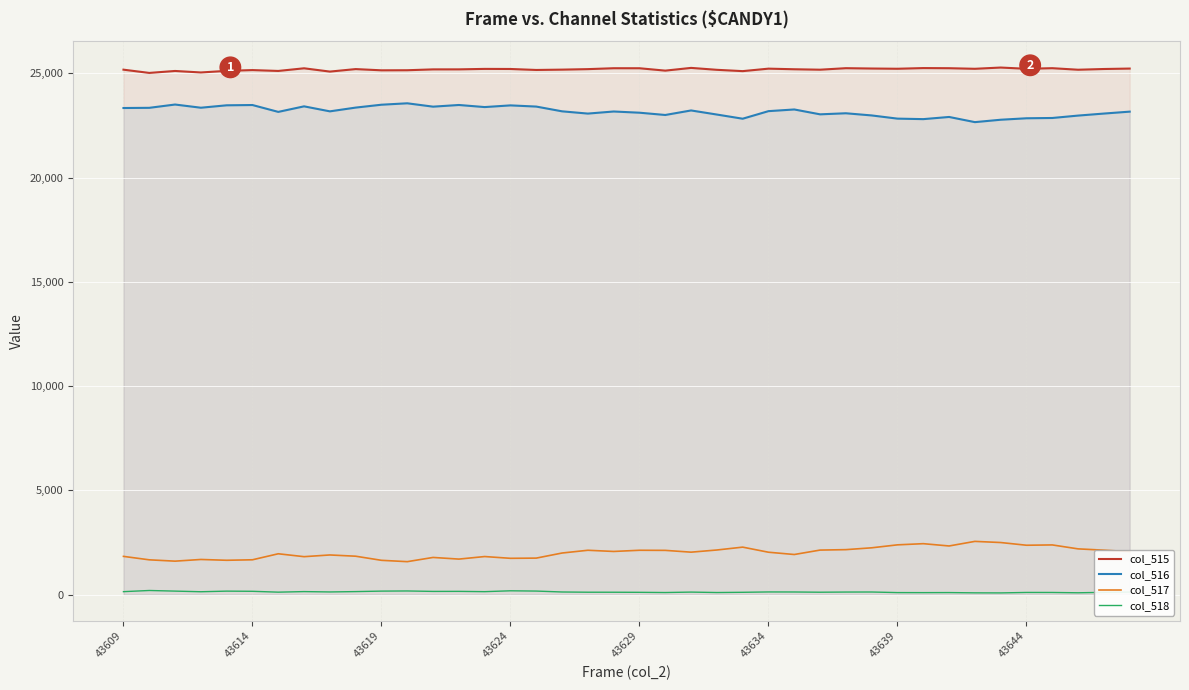

True or false: col_516 and col_517 intersect in this chart.

False